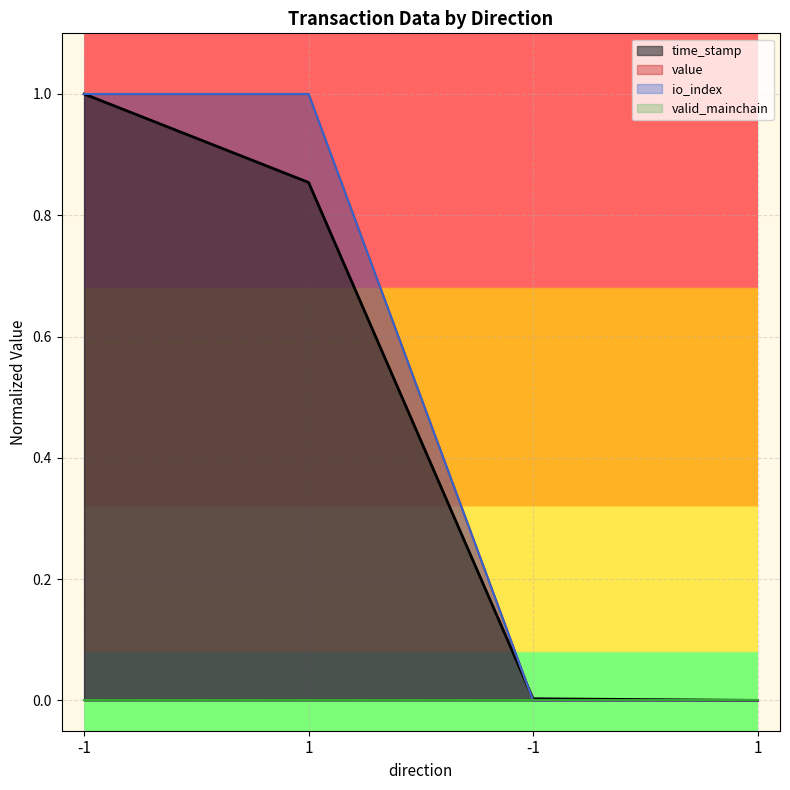

List the series in order of their peak value, highest first.

time_stamp, value, io_index